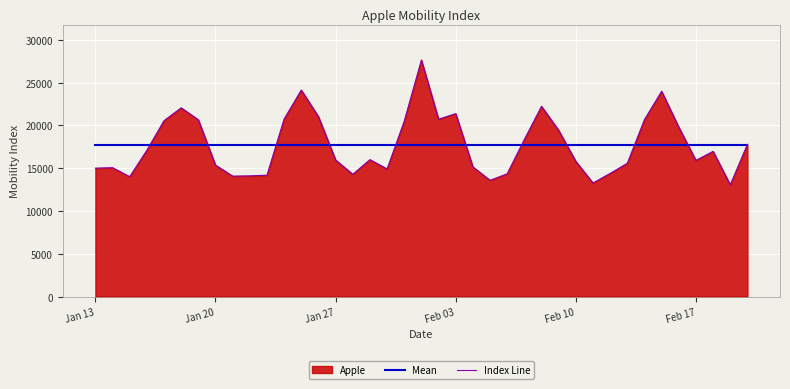

List the series in order of their peak value, lowest first.

Mean, Index Line